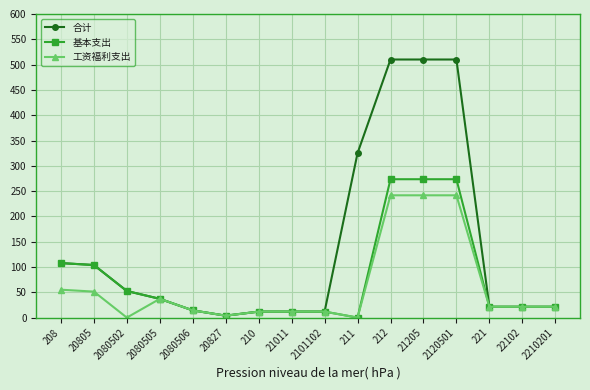

True or false: 合计 has a value of 107.7 at 208.

True